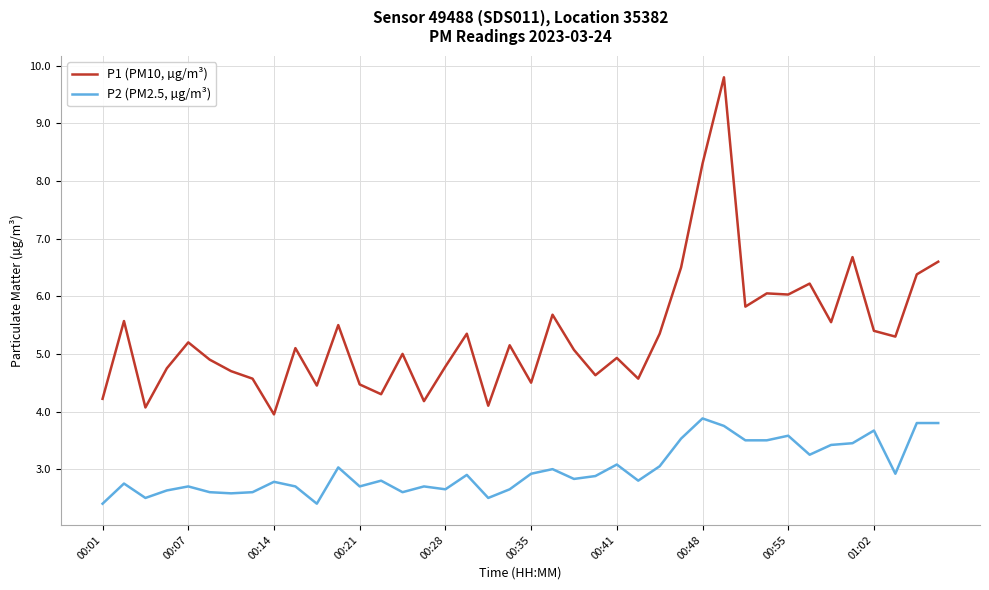

Which series has the largest total across all categories?

P1 (PM10, µg/m³)